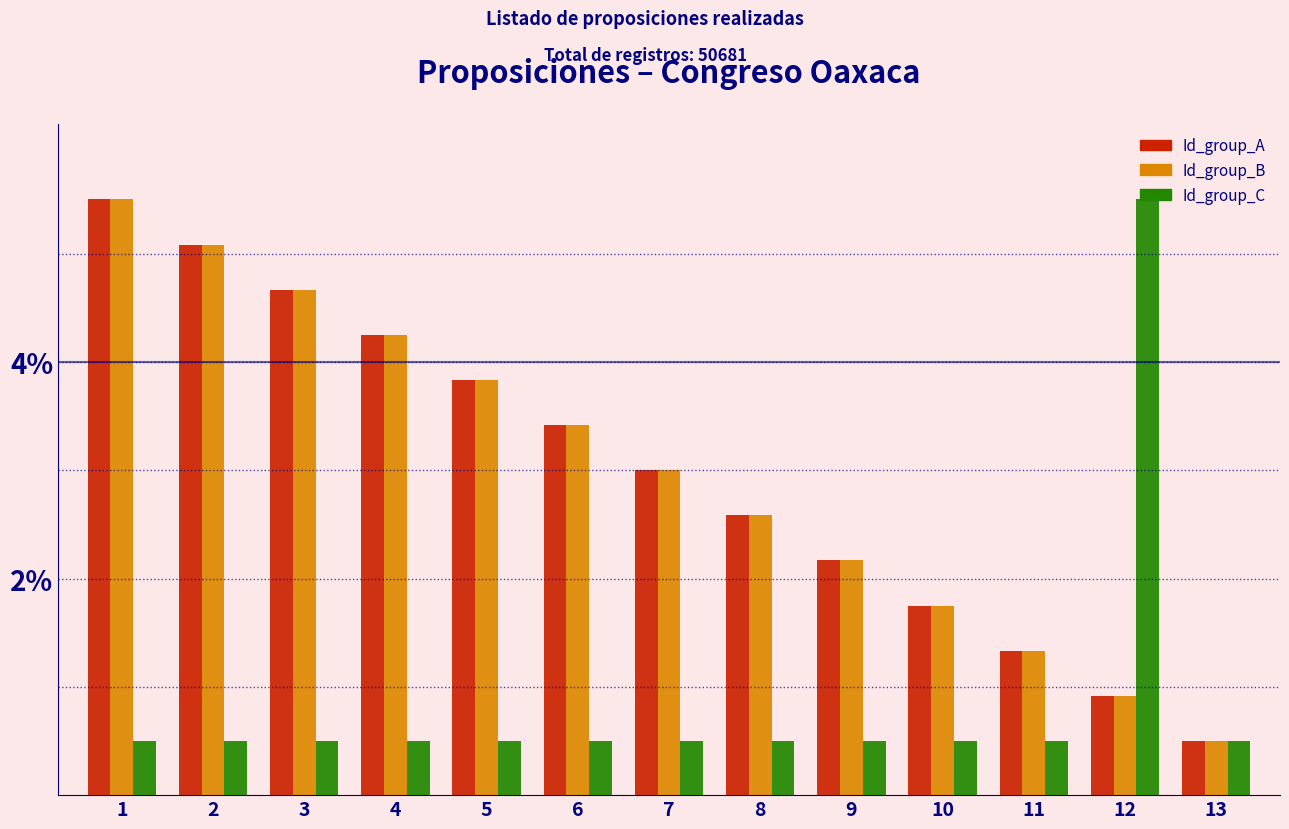

What is the spread (max minus min) of values at 8?

2.1